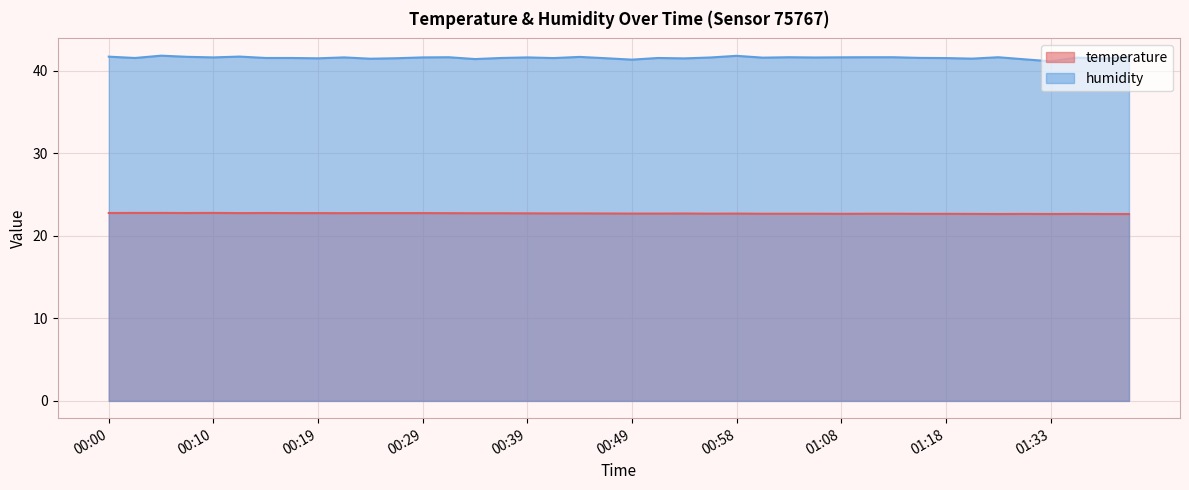

At how many categories does at least one series exceed 34?

40